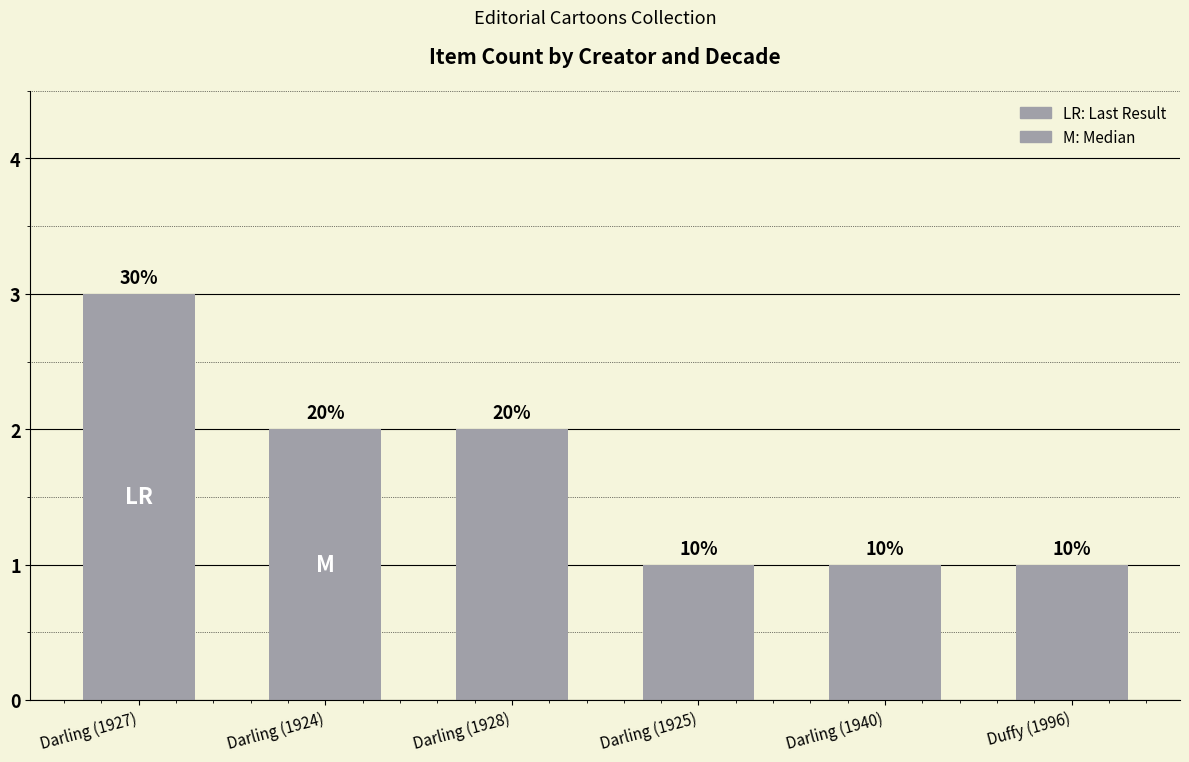

List the labels in order of value, largest first.

Darling (1927), Darling (1924), Darling (1928), Darling (1925), Darling (1940), Duffy (1996)